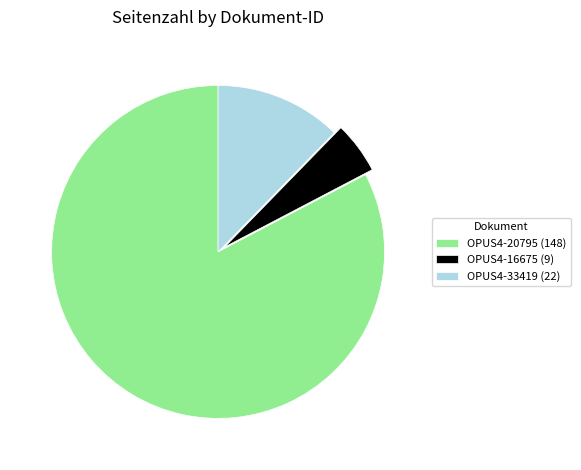

Is it true that OPUS4-33419 (22) is 12% of the pie?

True